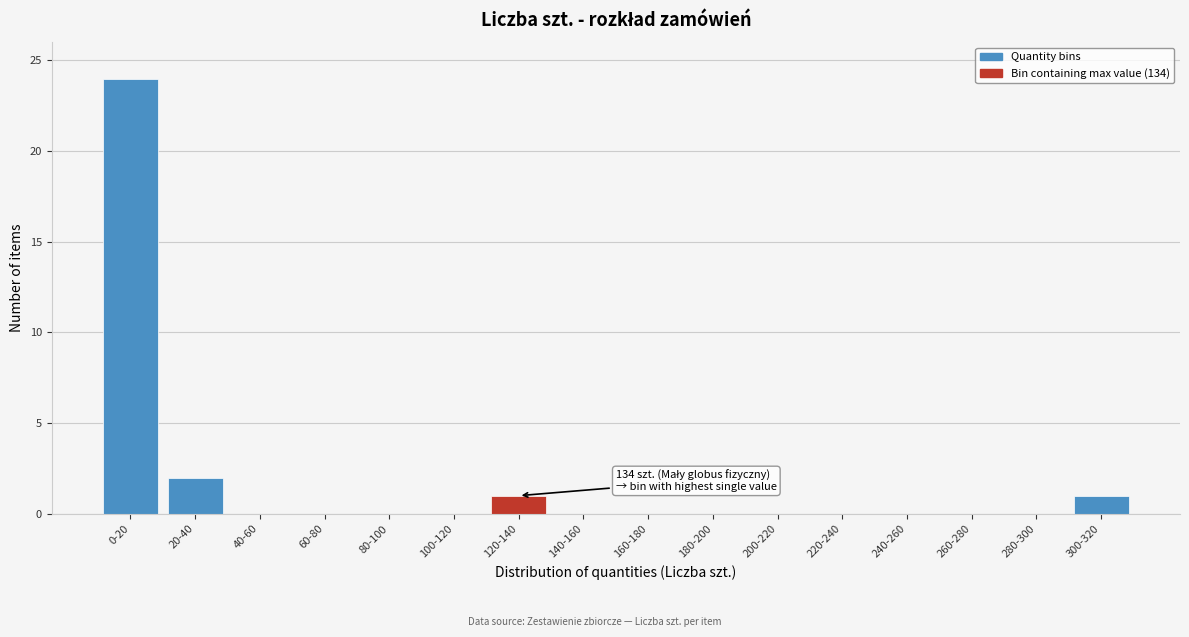

Reading left to right, transcribe all the data shown in this chart.

0-20=24	20-40=2	40-60=0	60-80=0	80-100=0	100-120=0	120-140=1	140-160=0	160-180=0	180-200=0	200-220=0	220-240=0	240-260=0	260-280=0	280-300=0	300-320=1